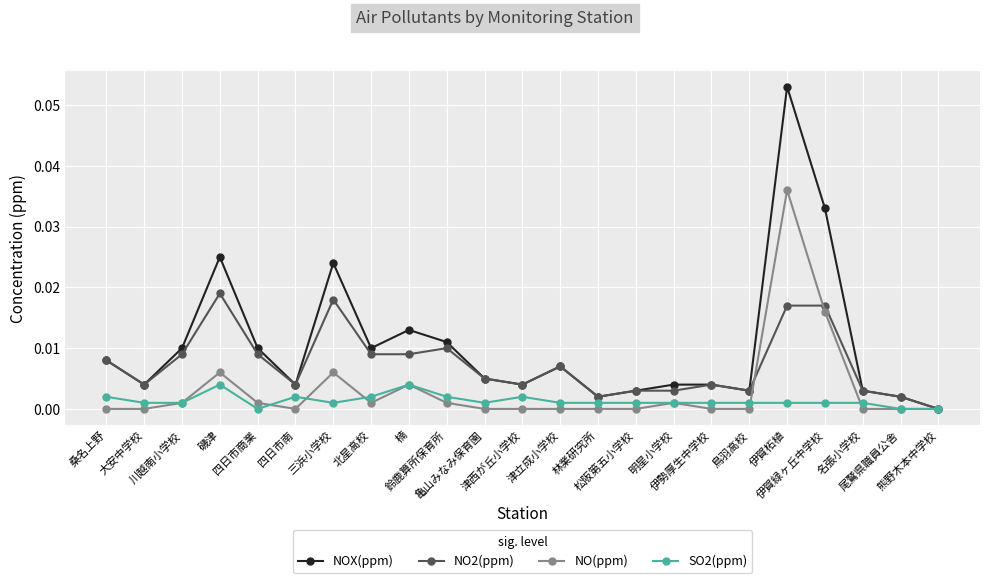

Which series has the largest range (max minus min)?

NOX(ppm)